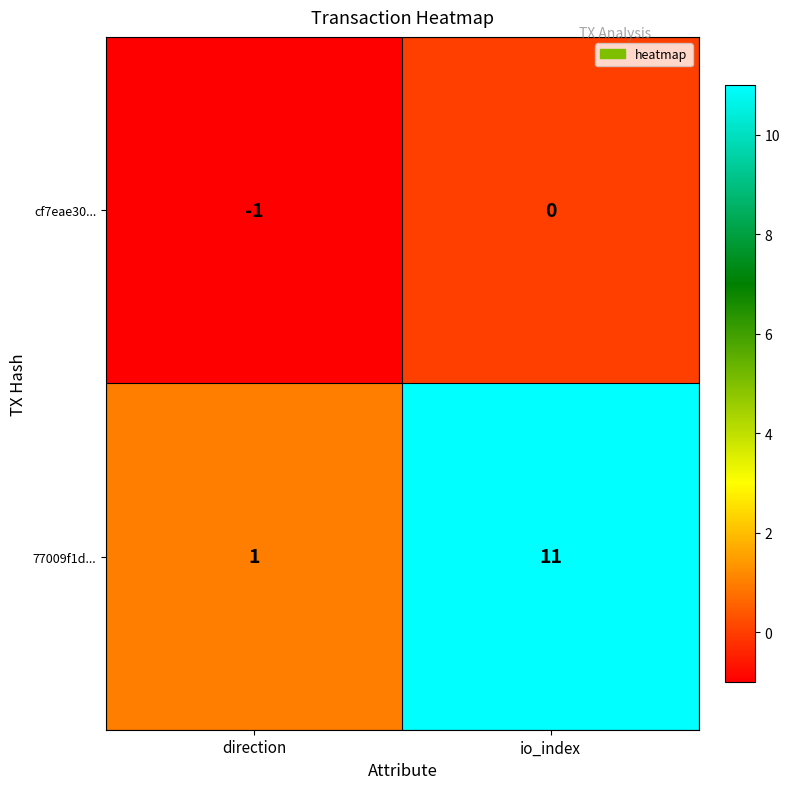

Reading left to right, extract all data points from this chart.

cf7eae30...: direction=-1	io_index=0
77009f1d...: direction=1	io_index=11